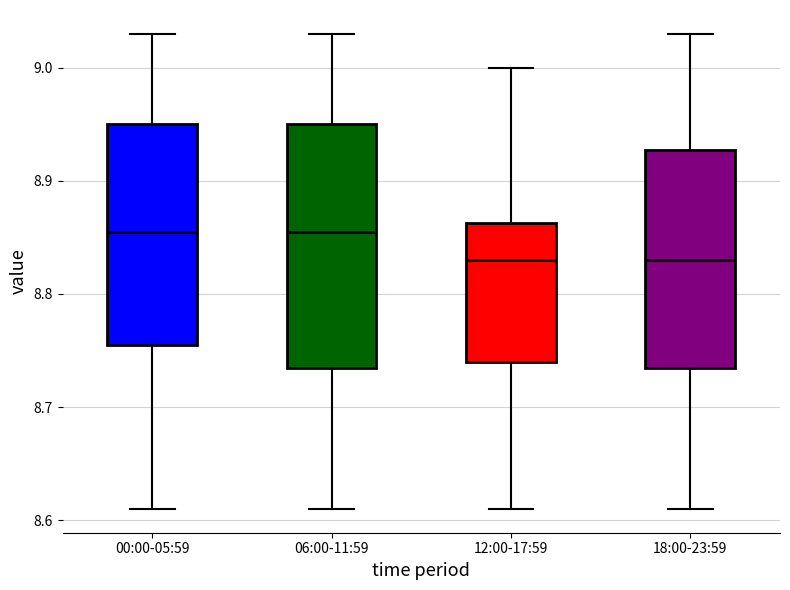

Where does the median line of the box for 18:00-23:59 sit on the y-axis? The values are not printed on the chart, so give them approximately, as read against the axis.

8.83